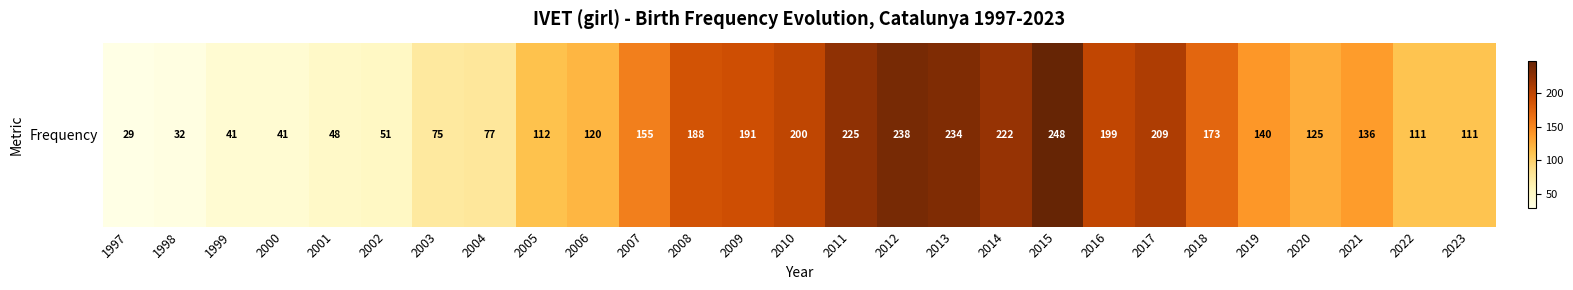

Where is the data nearest to the value 138?

2019